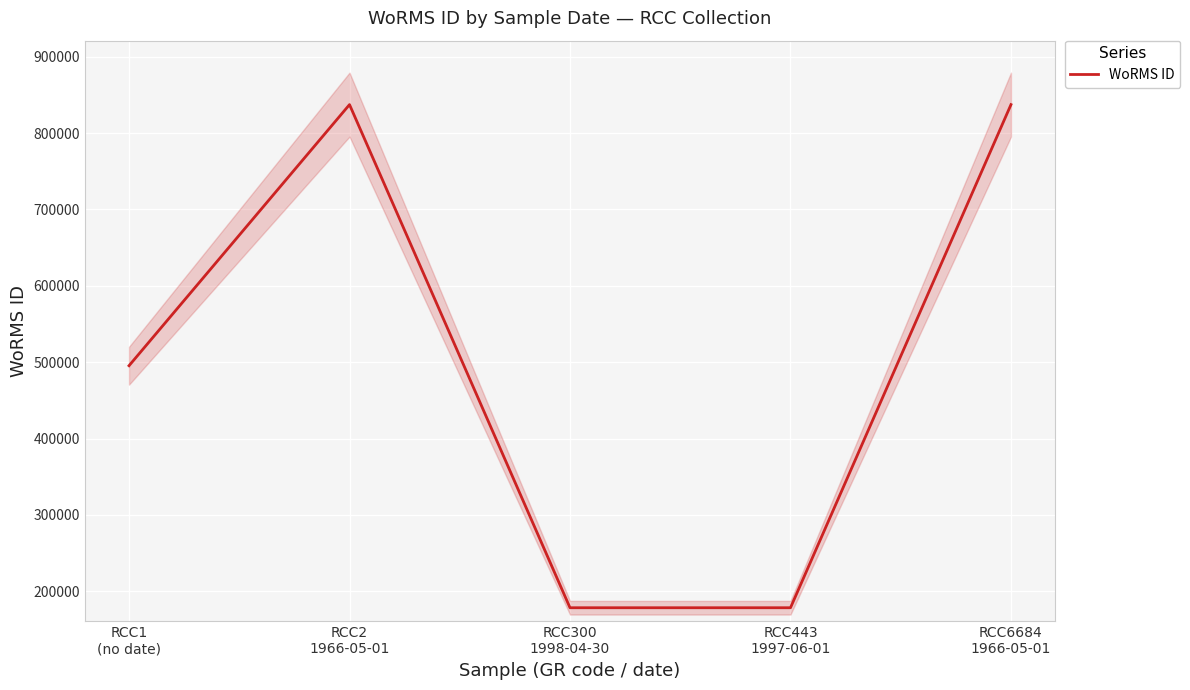

Count the values in the range 178583 to 837201.

5